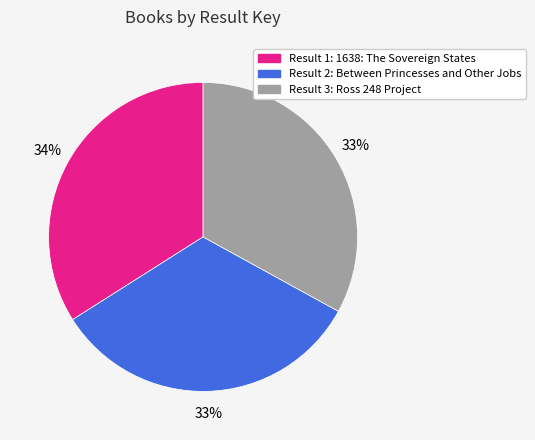

Is there a majority slice in this chart?

No